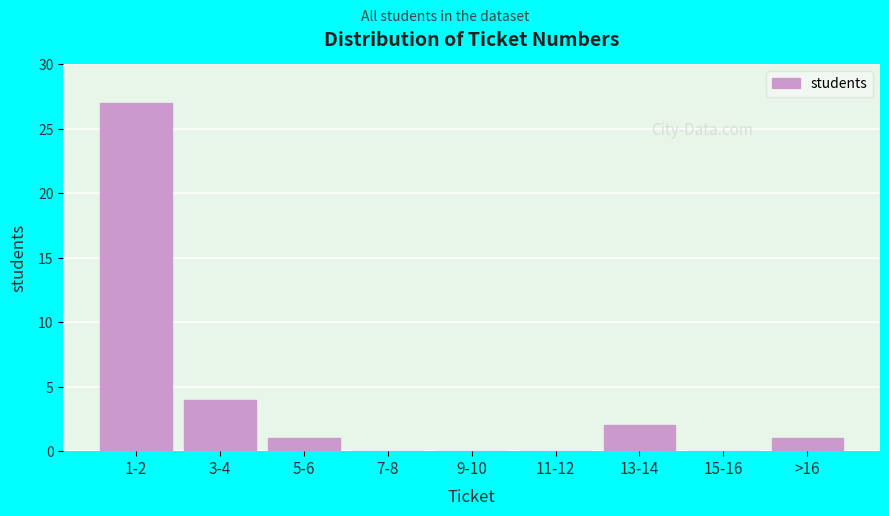

Reading left to right, what are all the values shown in this chart?

1-2=27	3-4=4	5-6=1	7-8=0	9-10=0	11-12=0	13-14=2	15-16=0	>16=1